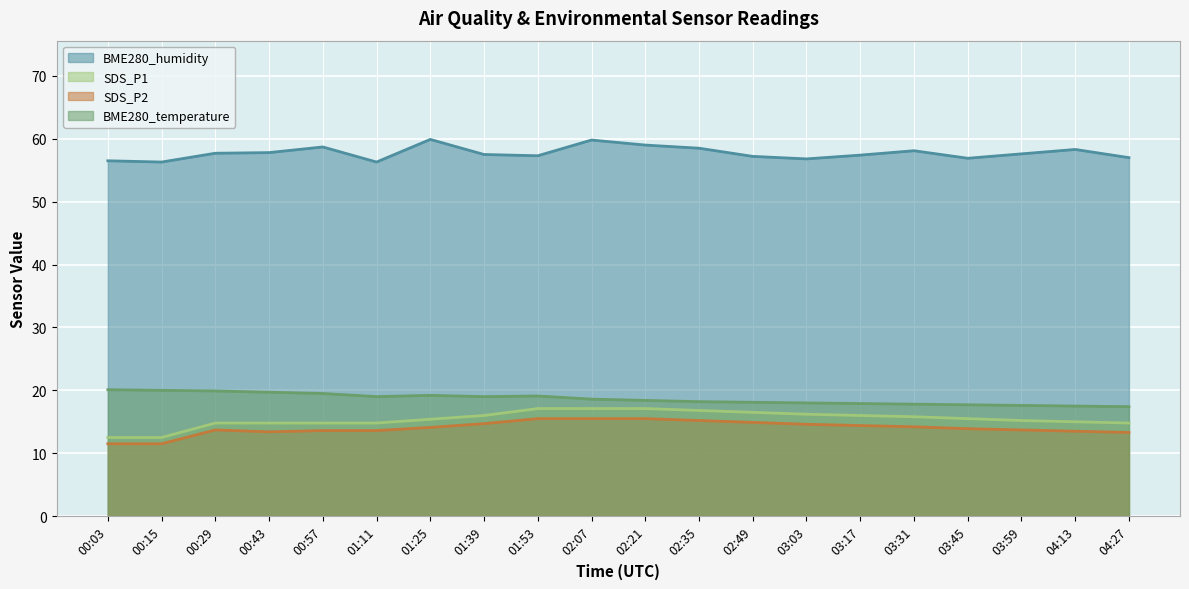

True or false: SDS_P2 and SDS_P1 cross at least once.

False